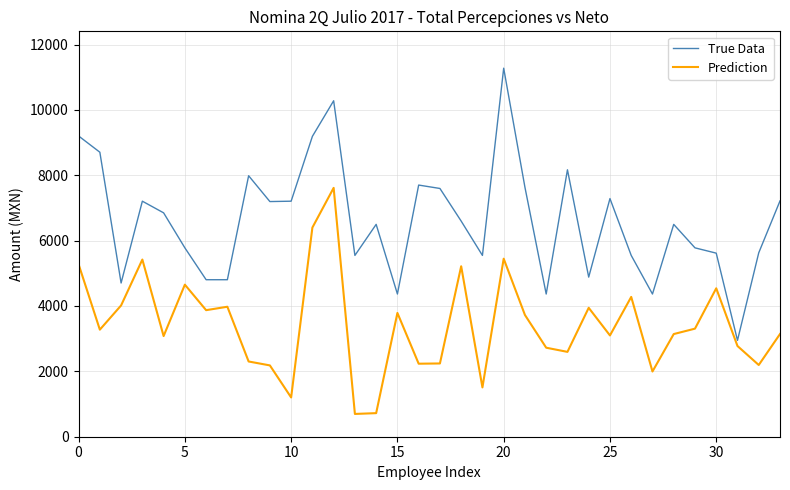

List the series in order of their overall mean, lowest first.

Prediction, True Data